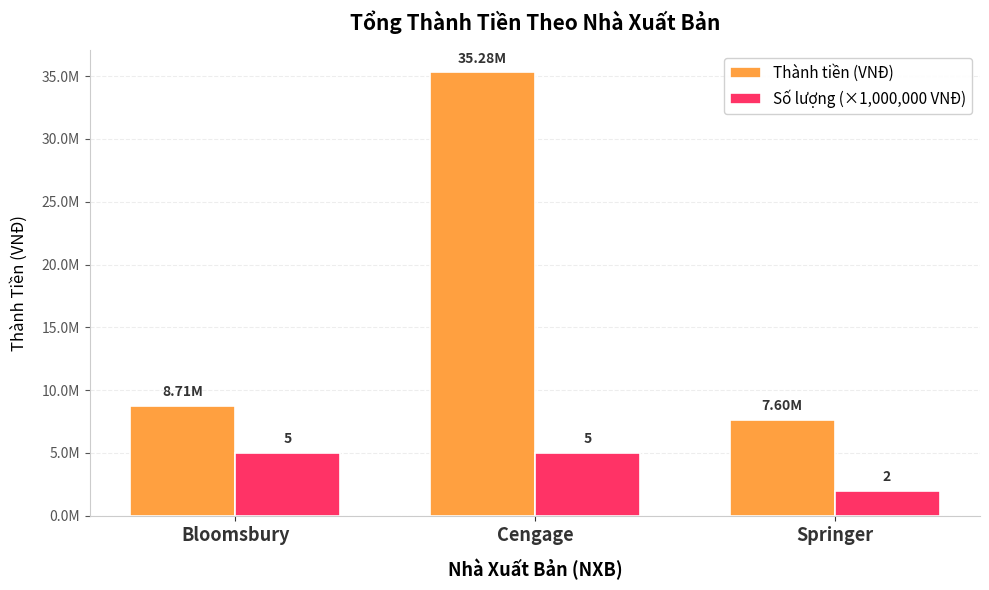

Does the chart contain any negative values?

No